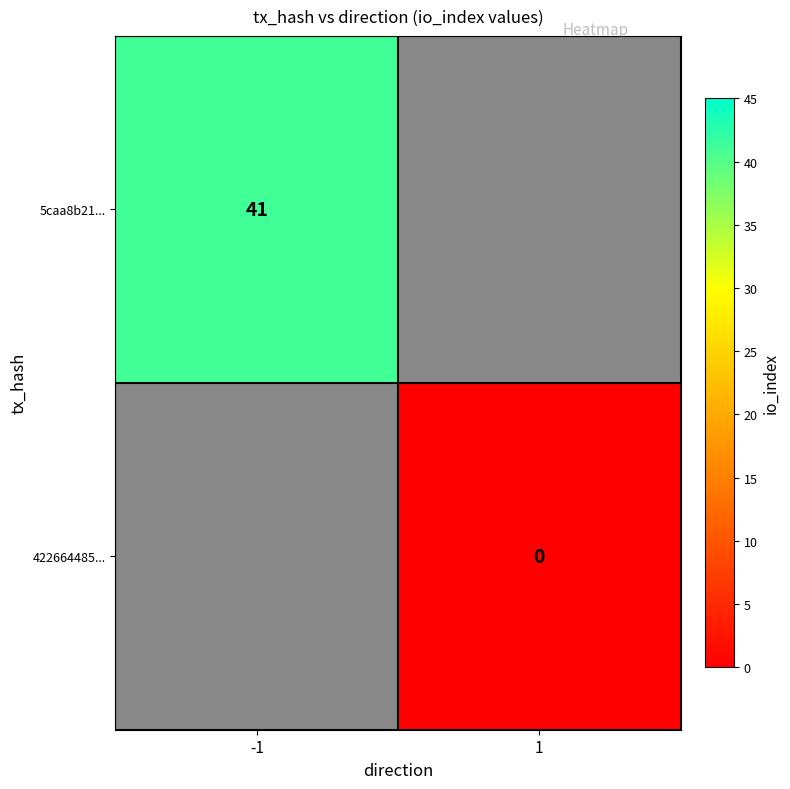

The value of 5caa8b21... at -1 is 41. True or false?

True